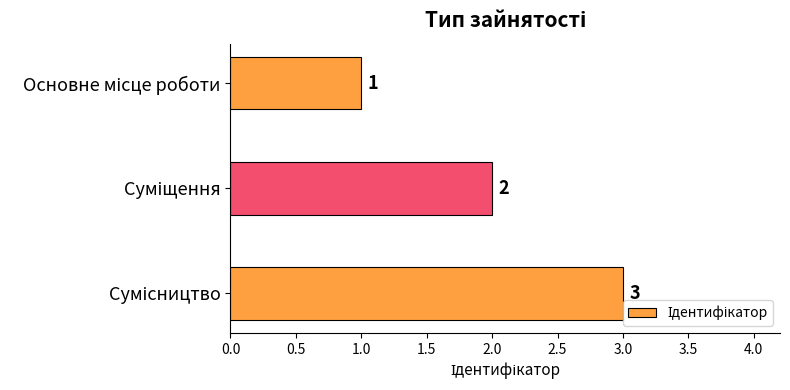

What is the value of the 3rd bar from the top?

3